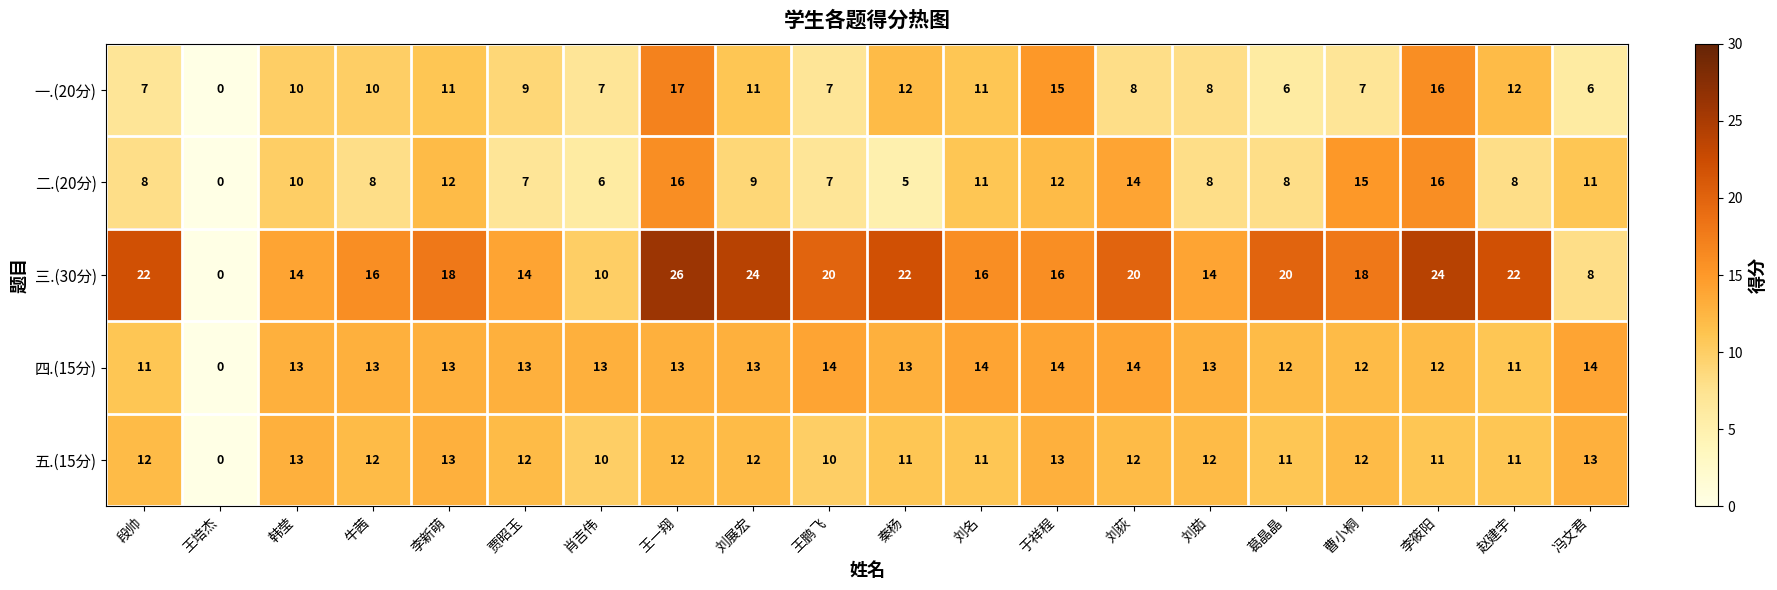

What is the total value across all series at 贾昭玉?

55